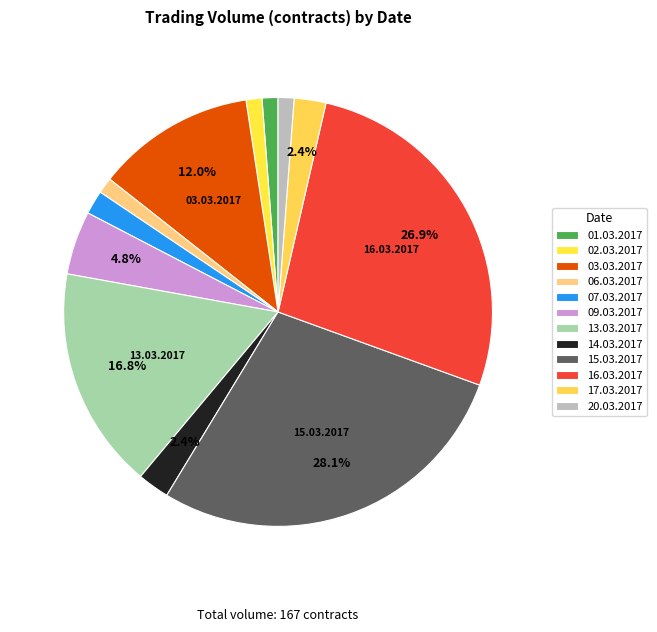

To the nearest percent, what percentage of the pie is 06.03.2017?

1%